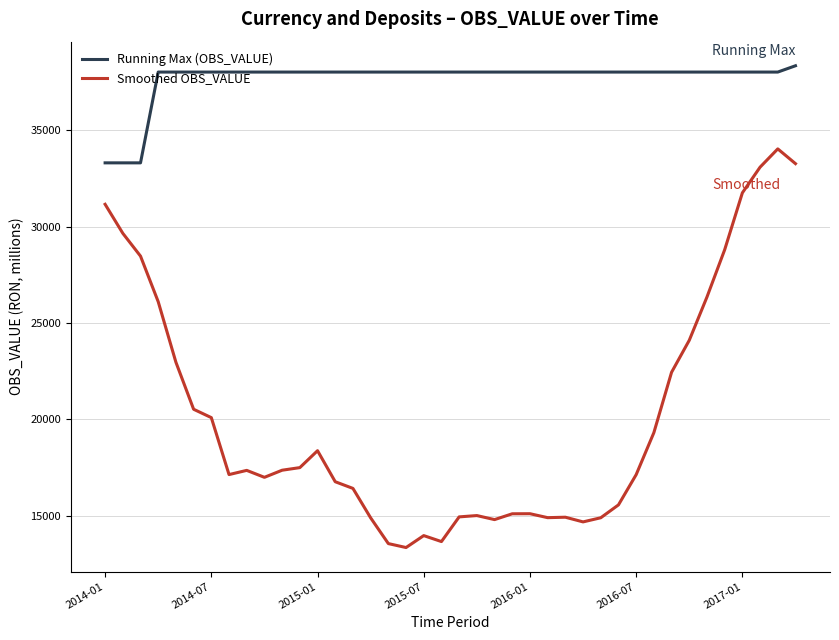

What is the difference between the maximum and second lowest values in the Smoothed OBS_VALUE series?

20467.5